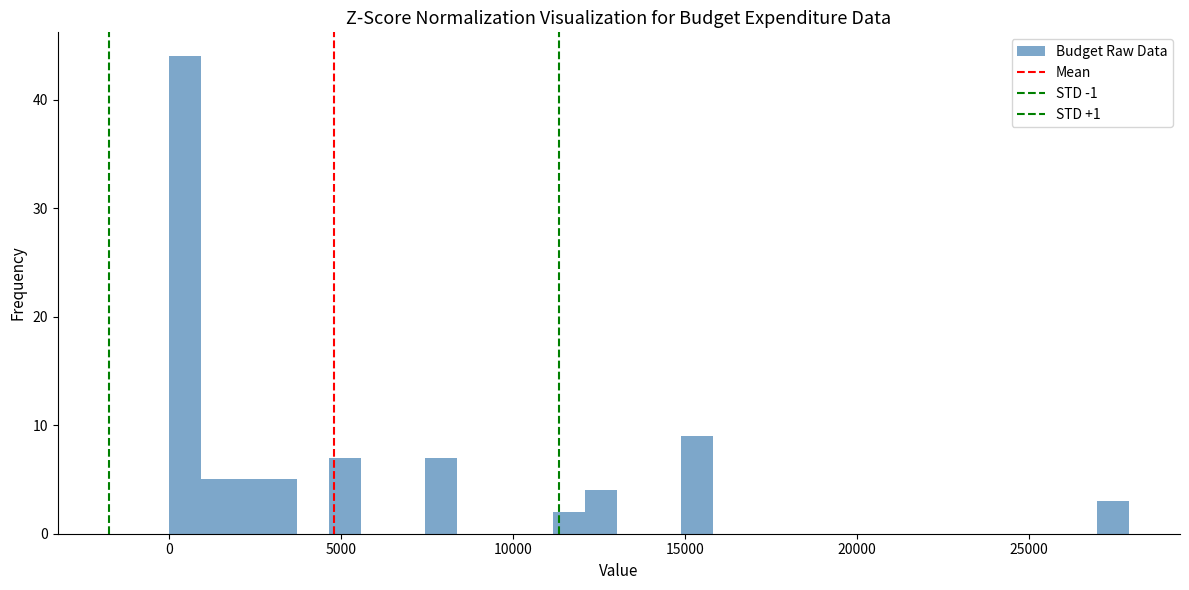

Read against the x-axis, roughly where is the centre of the tallest bar?

500